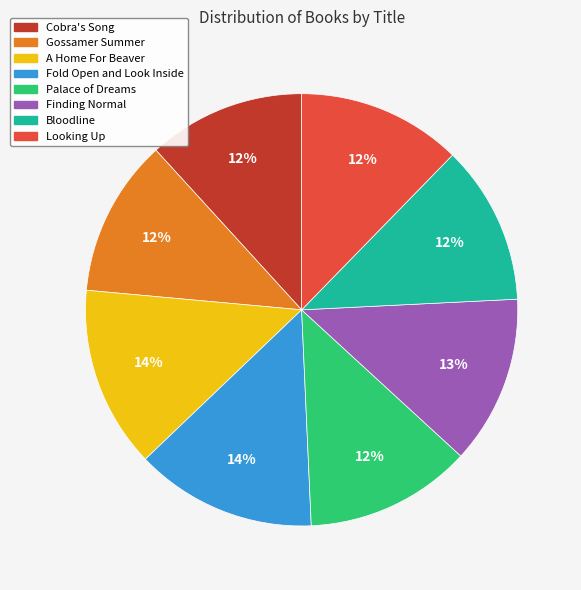

How many slices are in this pie chart?

8